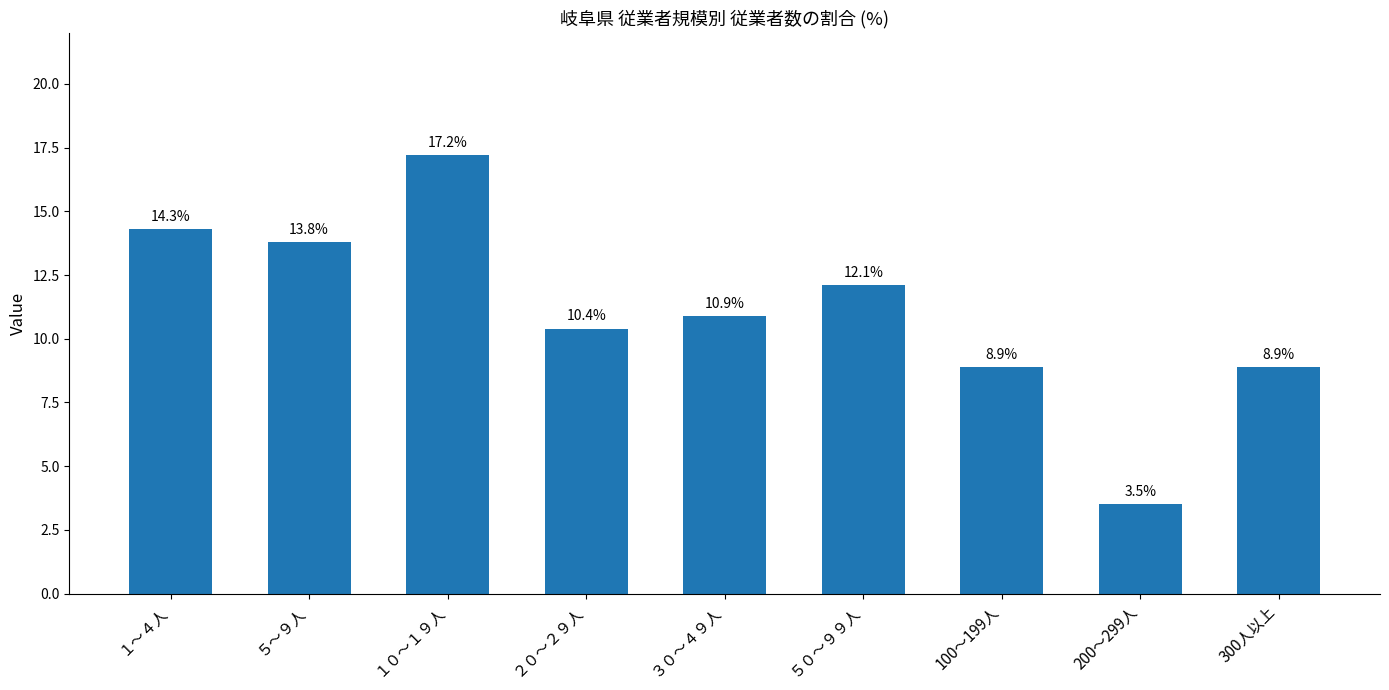

What position from the right is １０～１９人?

7